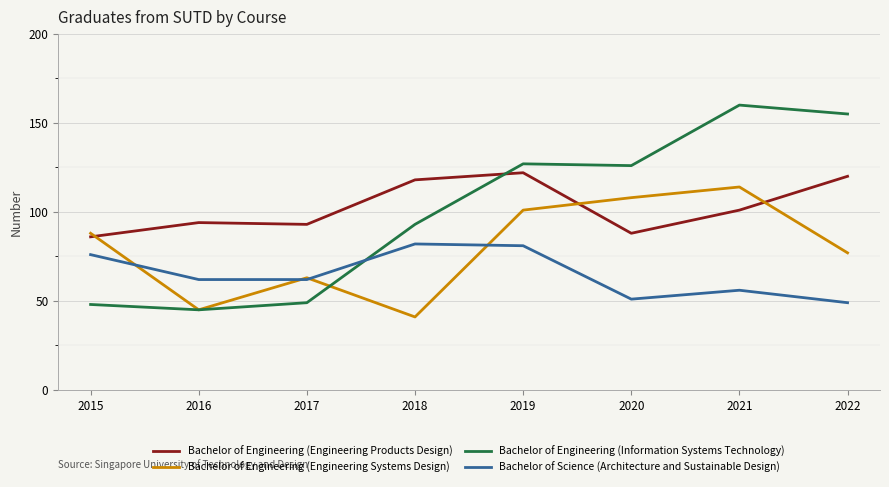

How many interior local valleys does the Bachelor of Engineering (Engineering Systems Design) series have?

2